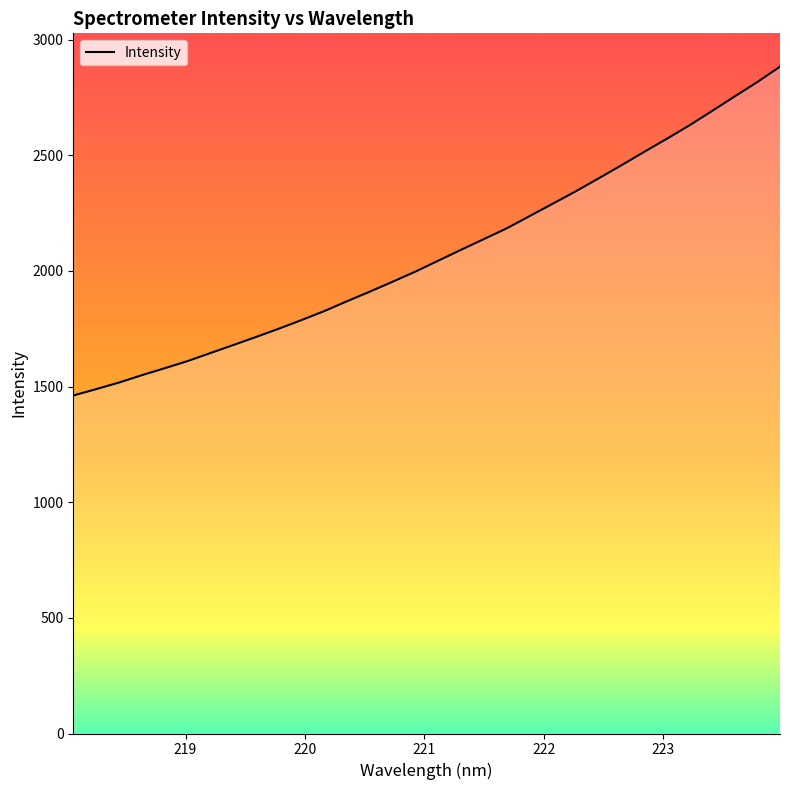

What is the smallest value displayed?

1461.6